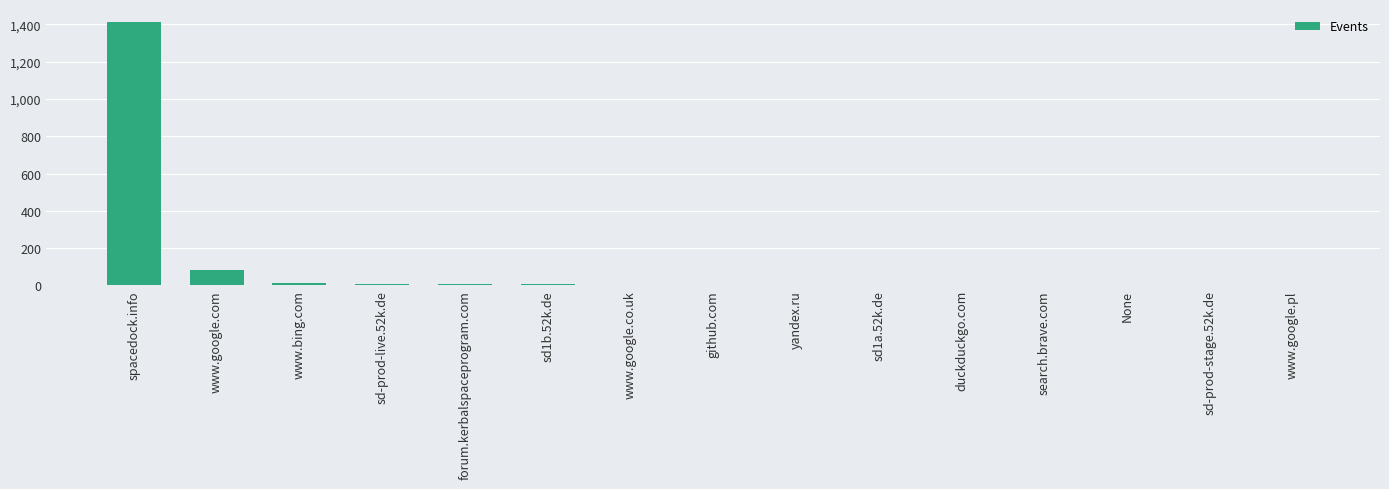

What is the difference between the values at forum.kerbalspaceprogram.com and github.com?

3